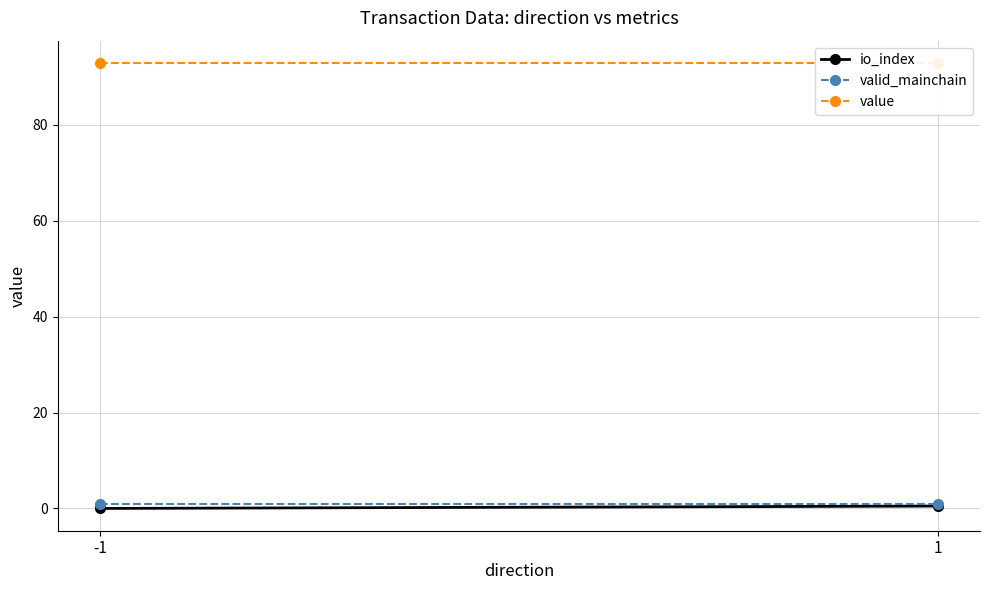

The value of valid_mainchain at 1 is 1.0. True or false?

True